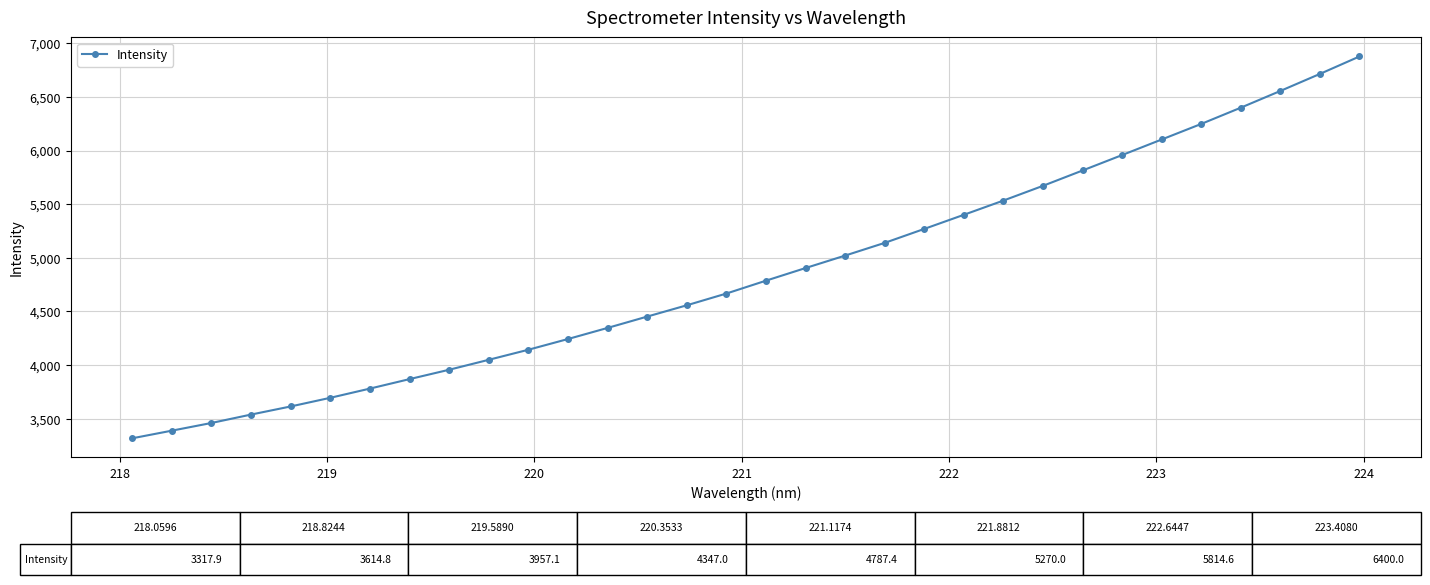

Count the number of categories in the chart.

32